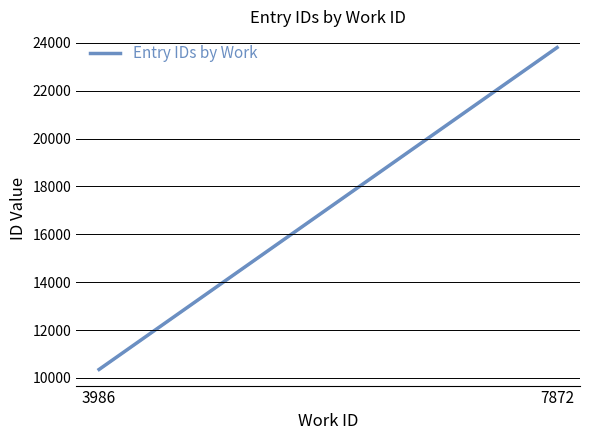

List the labels in order of value, smallest first.

3986, 7872